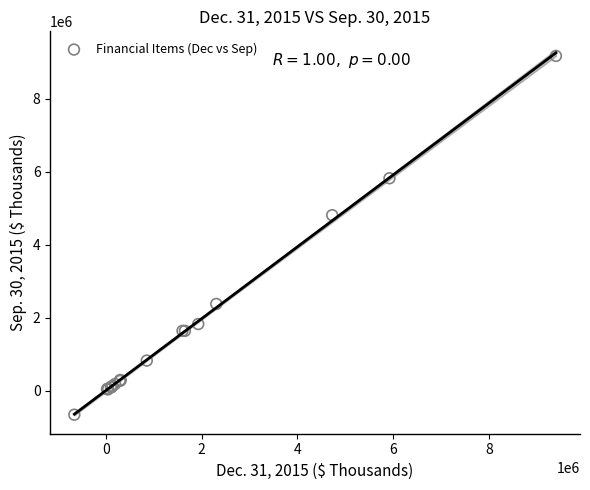

What Y value in the scatter plot is closest to 4259399?

4810825